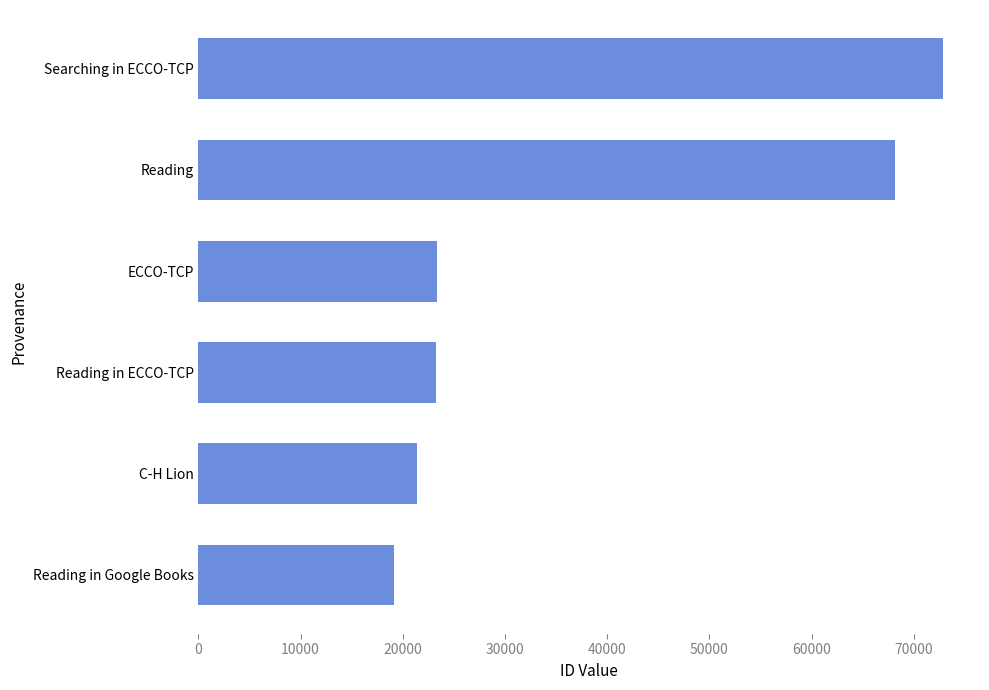

True or false: the data shows 23304 at ECCO-TCP.

True